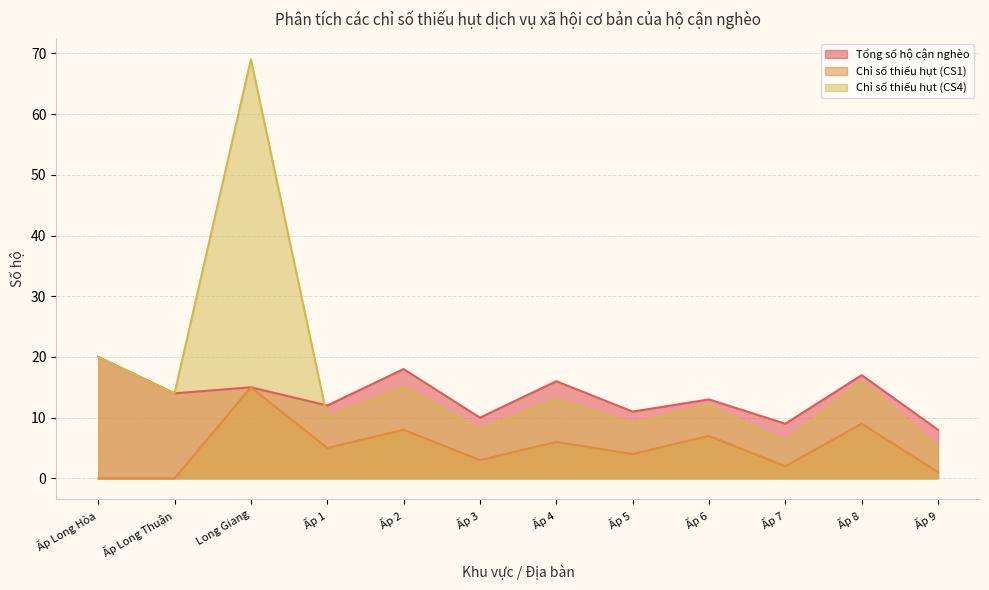

What is the difference between the highest and lowest values at Ấp 3?

7